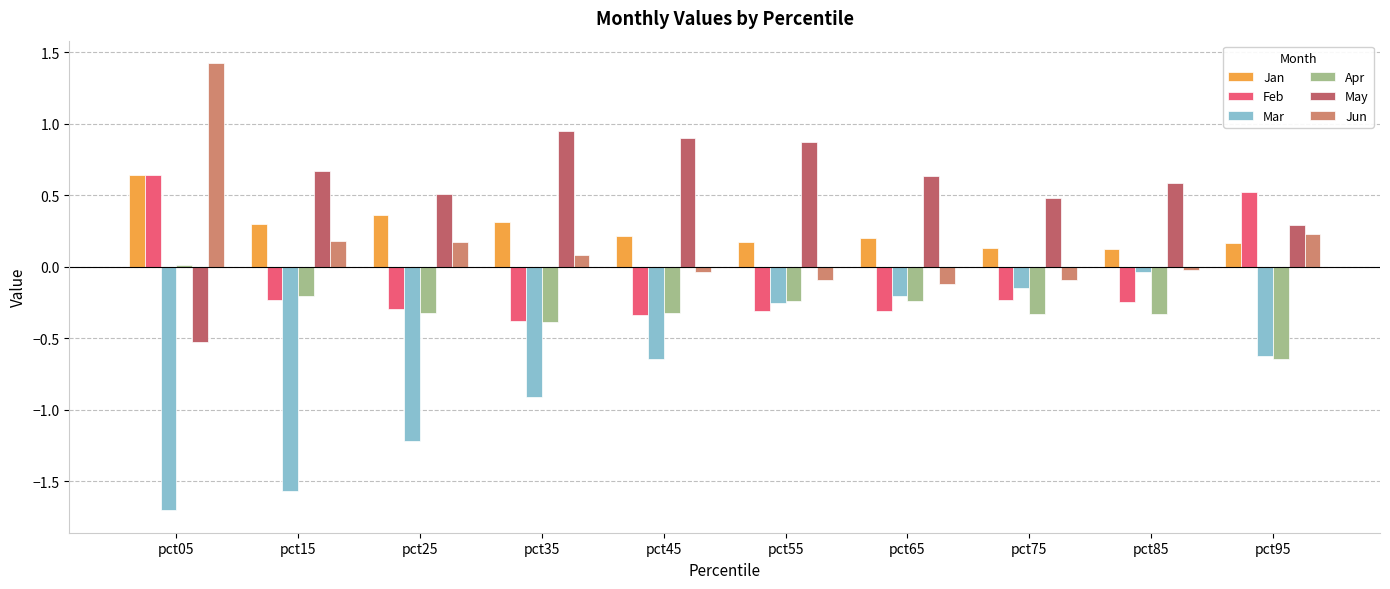

Which category has the highest value in the Feb series?

pct05